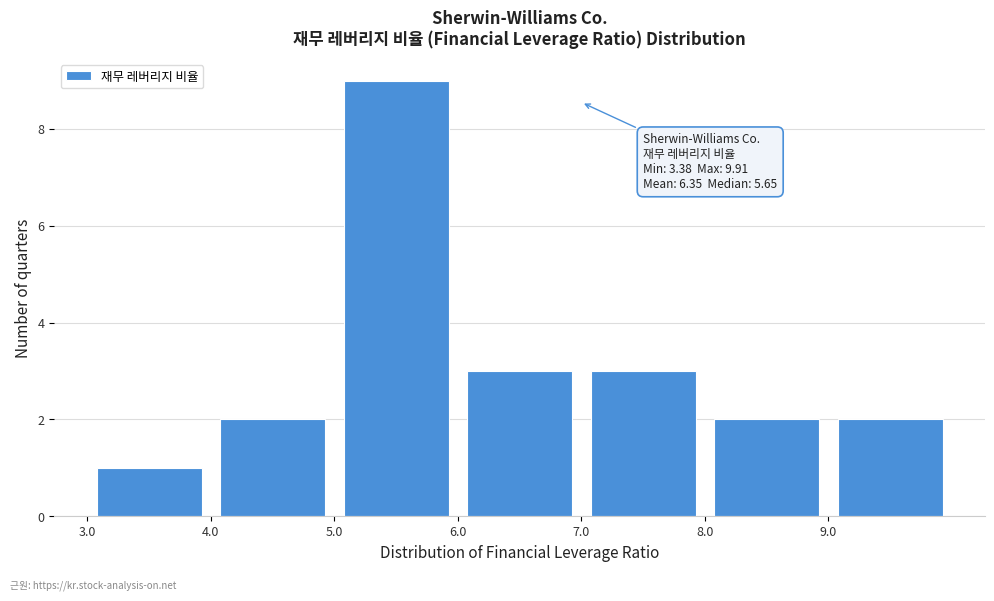

Over which range of the x-axis is the bar tallest?

5 to 6